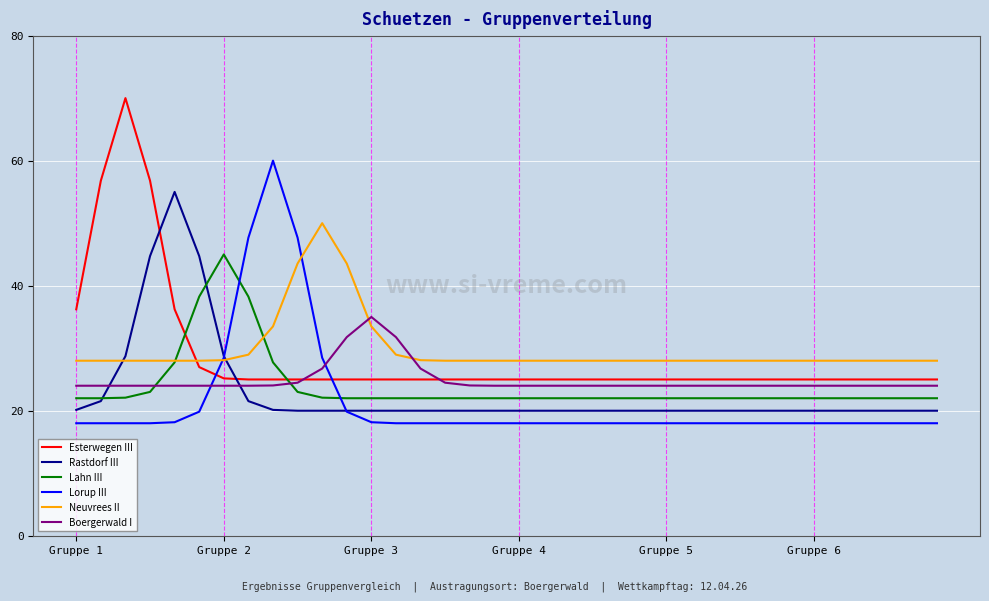

List the series in order of their peak value, highest first.

Esterwegen III, Lorup III, Rastdorf III, Neuvrees II, Lahn III, Boergerwald I